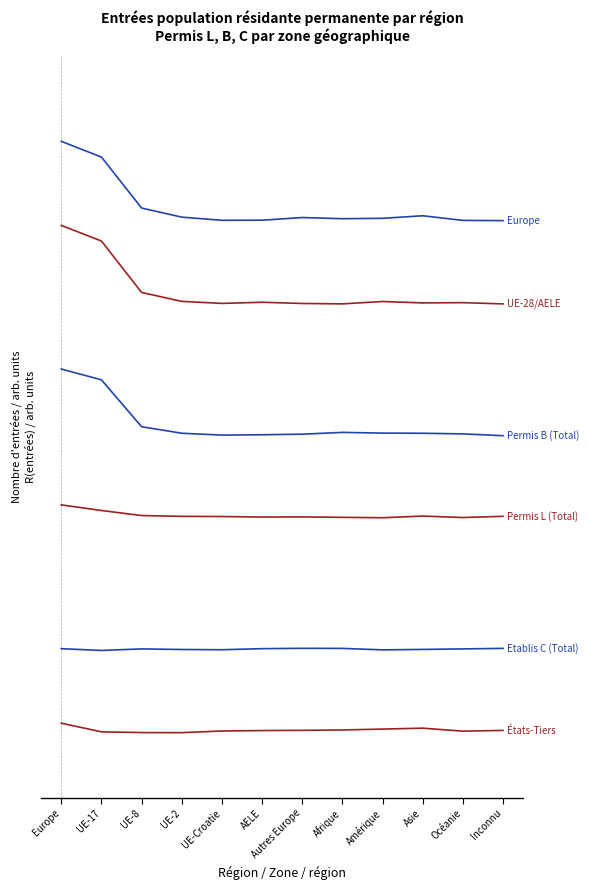

At which category does the chart reach its minimum across all series?

UE-2